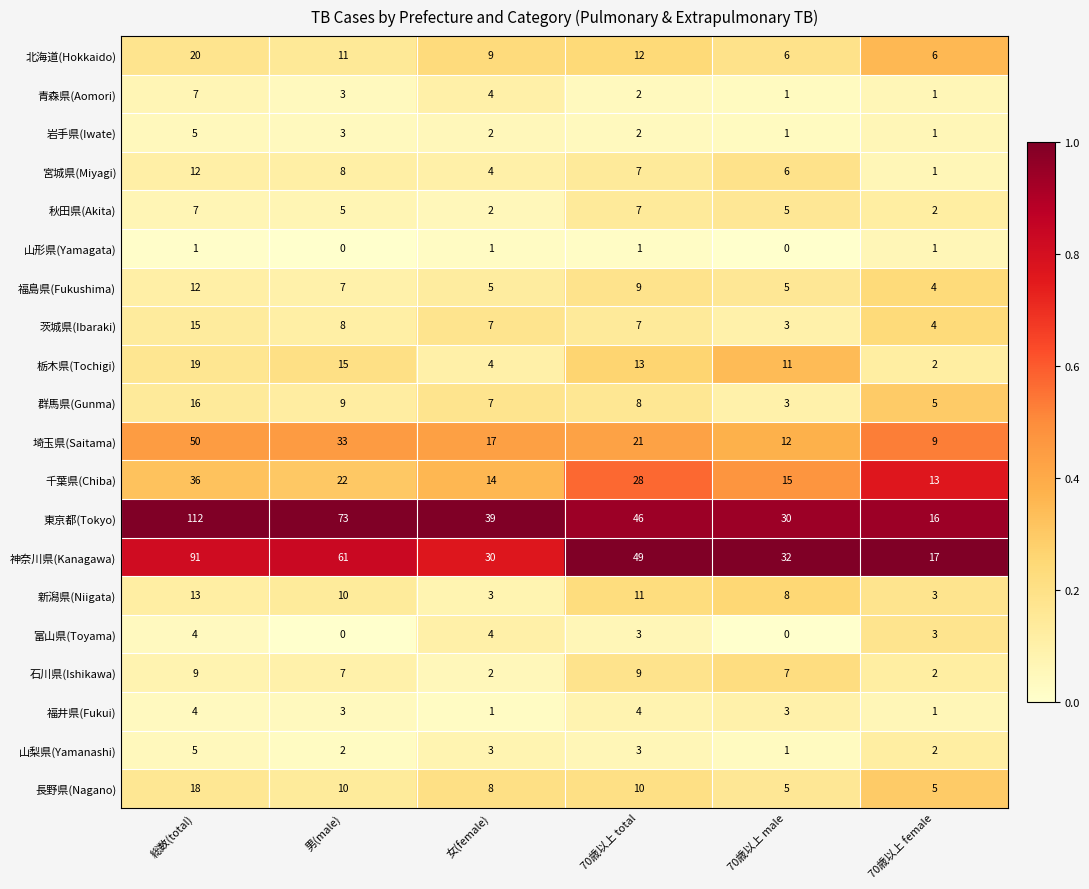

What is the difference between the highest and lowest values at 70歳以上 female?

16